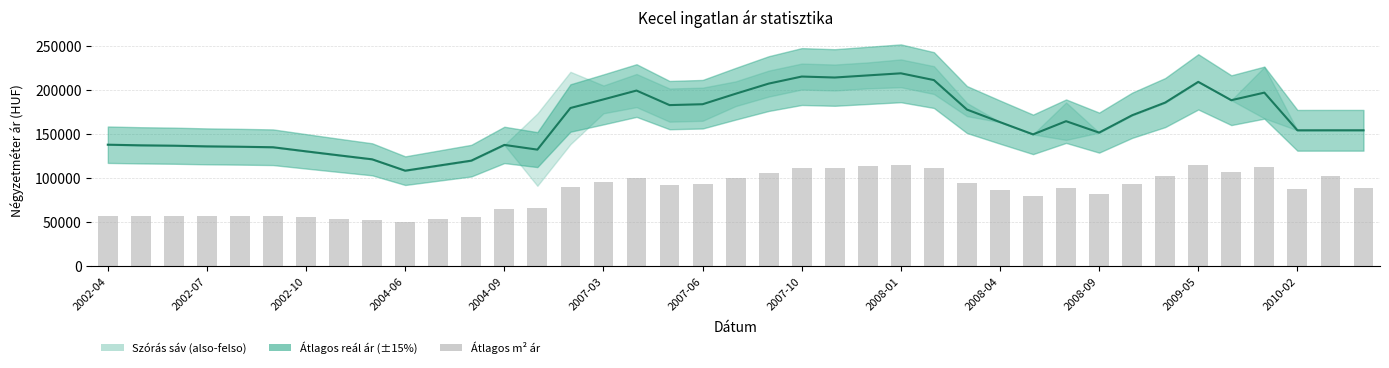

Rank the series by their average value, from lowest to highest.

Átlagos m² ár, Átlagos reál ár